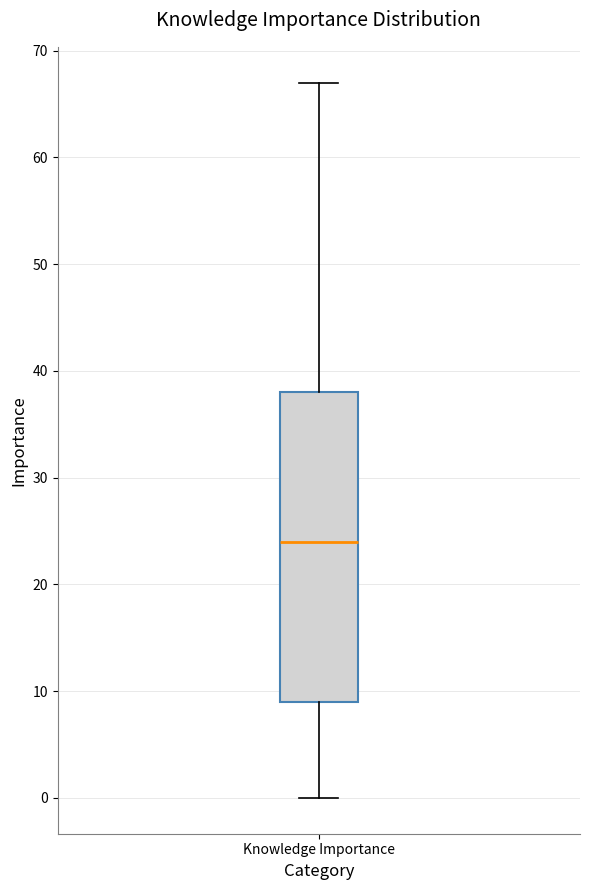

Transcribe this box plot: give where the median line is, the range the box spans, and where the two whiskers end, as read against the y-axis. The values are not printed on the chart, so give them approximately, as read against the axis.

median 24, box 9 to 38, whiskers 0 to 67